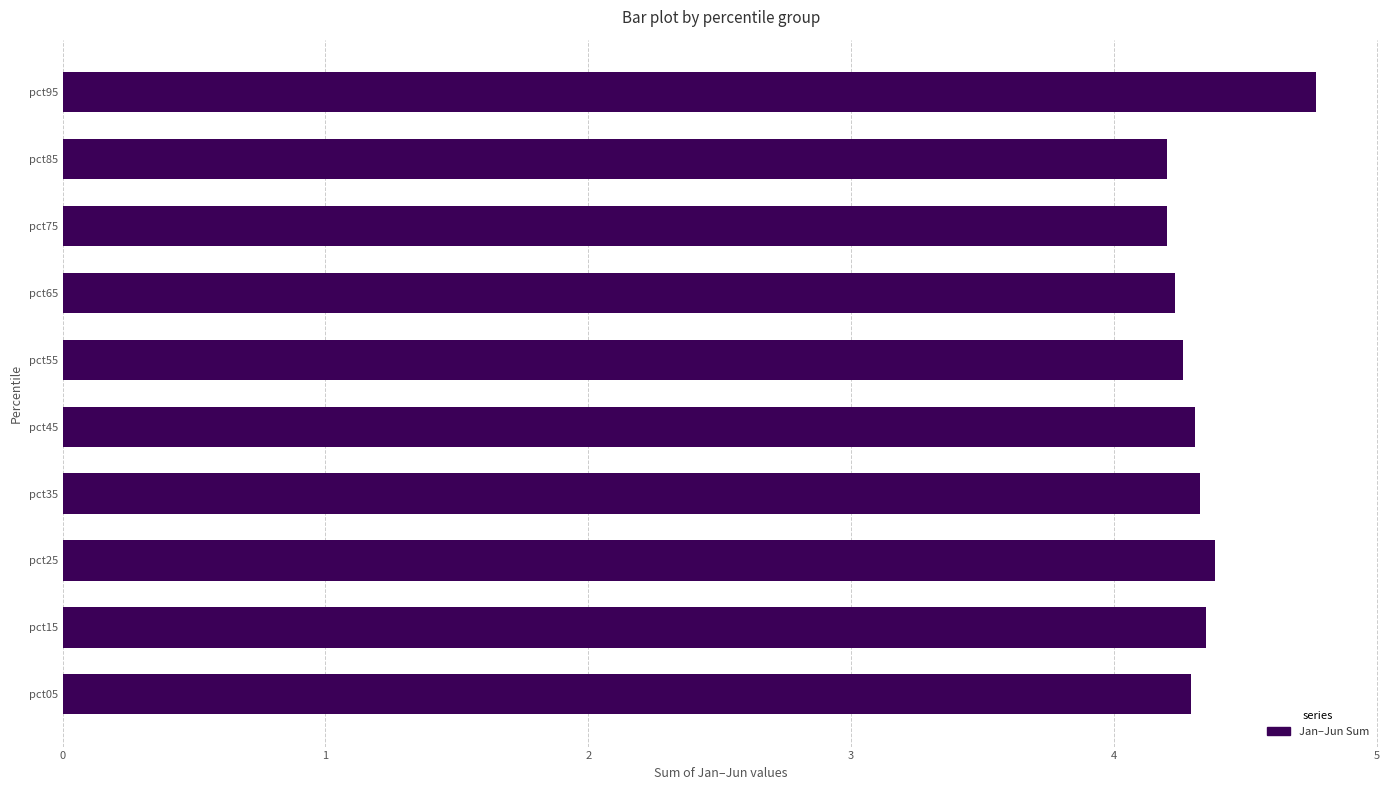

How many values are between 4 and 5?

10